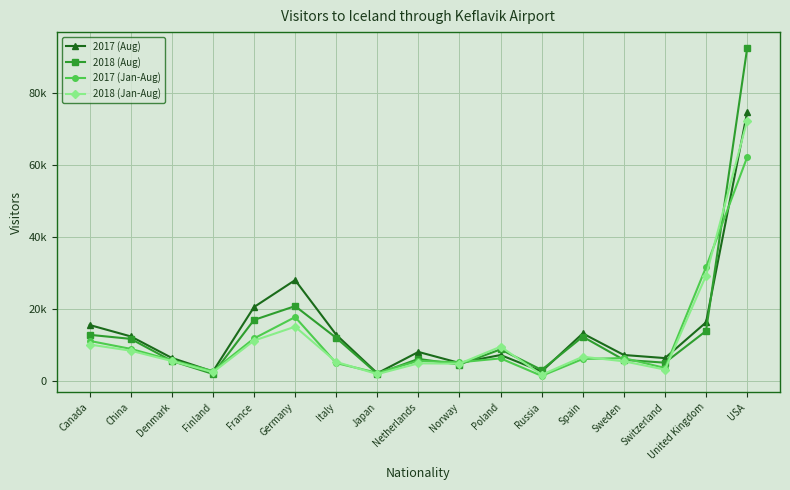

After their last crossing, which series has the higher values: 2018 (Jan-Aug) or 2017 (Aug)?

2017 (Aug)